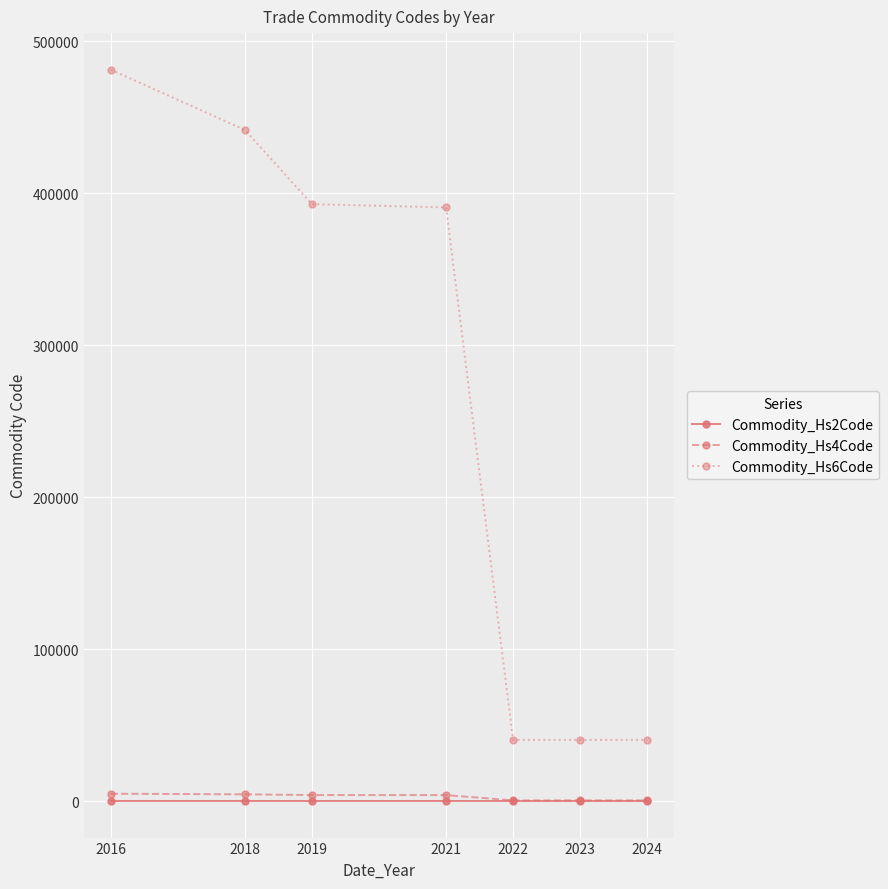

True or false: Commodity_Hs4Code and Commodity_Hs6Code intersect in this chart.

False